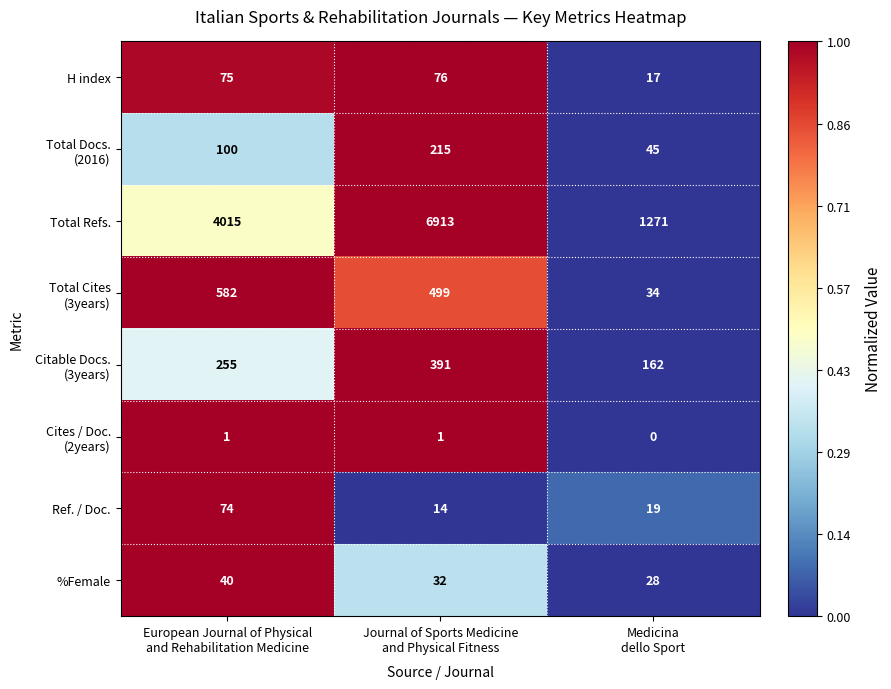

What is the maximum value for H index?

76